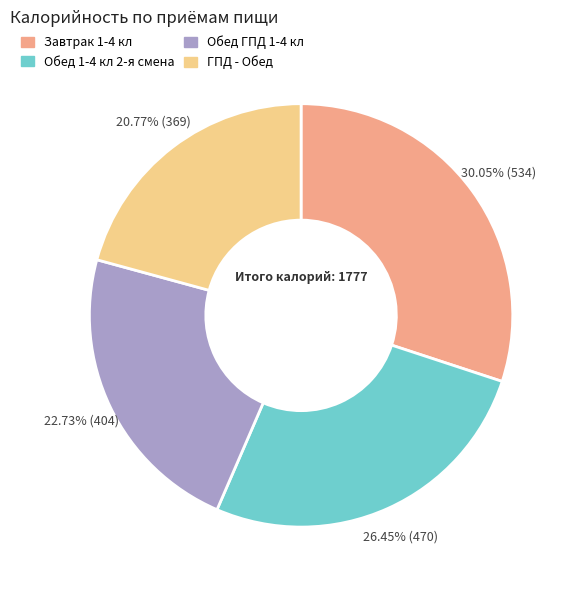

To the nearest percent, what is the average slice percentage?

25%